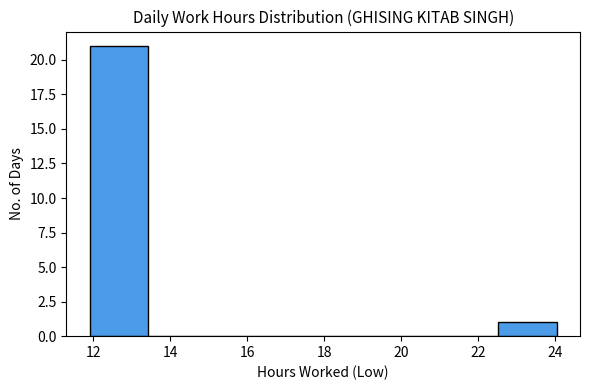

Reading left to right, transcribe this chart: for each bar, give the range it covers on the x-axis and its height. Neither the bar edges nor the heights are printed on the chart, so give them approximately, as read against the axes.

12.0 to 13.4: 21
13.4 to 15.0: 0
15.0 to 16.4: 0
16.4 to 18.0: 0
18.0 to 19.4: 0
19.4 to 21.0: 0
21.0 to 22.6: 0
22.6 to 24.0: 1